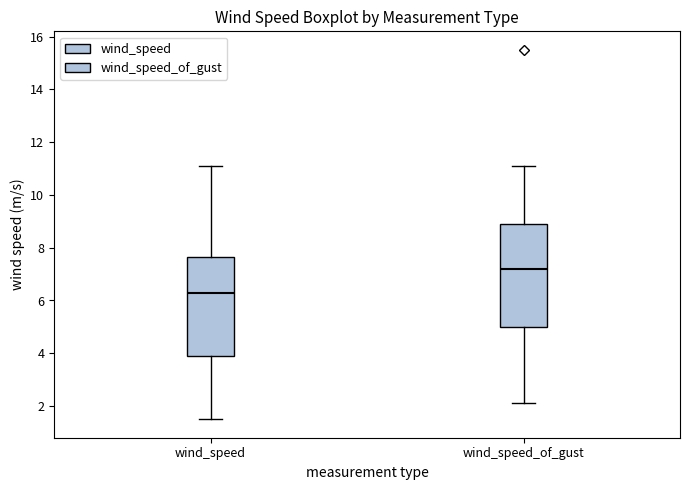

Reading left to right, transcribe this box plot: for each box, give where its median line is, the range the box spans, and where its two whiskers end, as read against the y-axis. The values are not printed on the chart, so give them approximately, as read against the axis.

wind_speed: median 6.4, box 4.0 to 7.6, whiskers 1.6 to 11.2
wind_speed_of_gust: median 7.2, box 5.0 to 9.0, whiskers 2.2 to 11.2